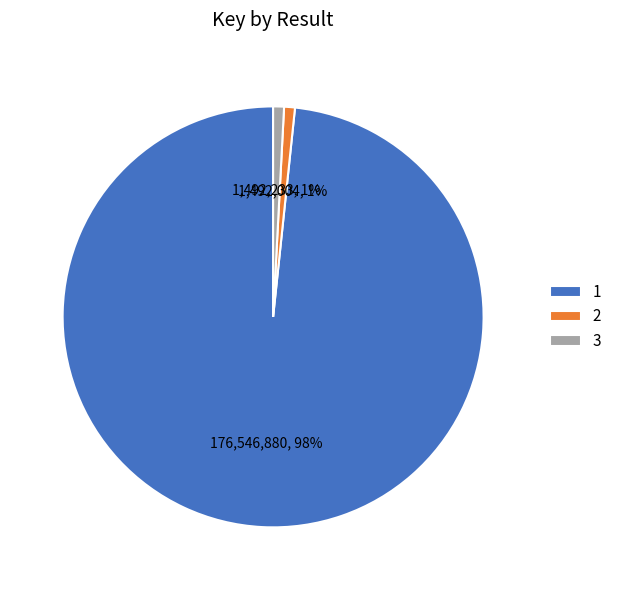

Which slice is the largest?

1